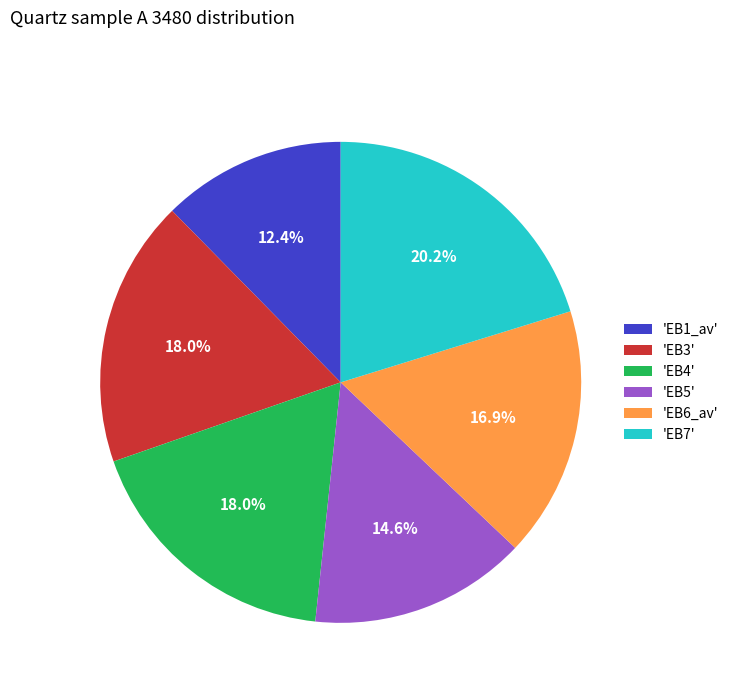

Is the sum of 'EB6_av' and 'EB4' greater than half?

No